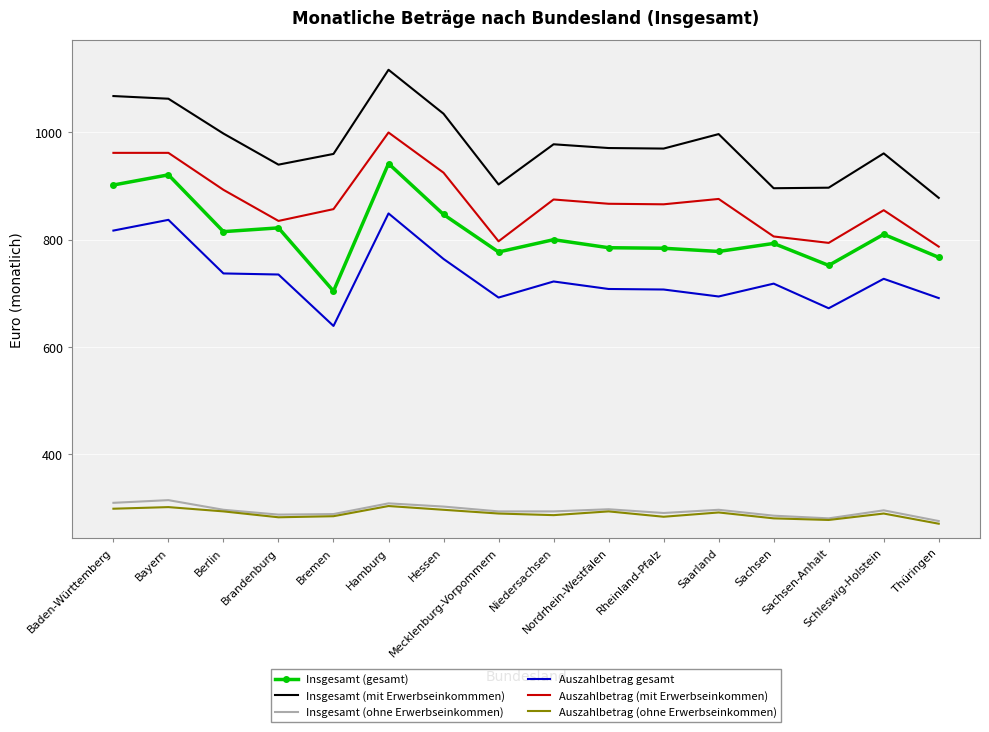

What value does the Insgesamt (ohne Erwerbseinkommen) series have at Hamburg, to the nearest 10?

310